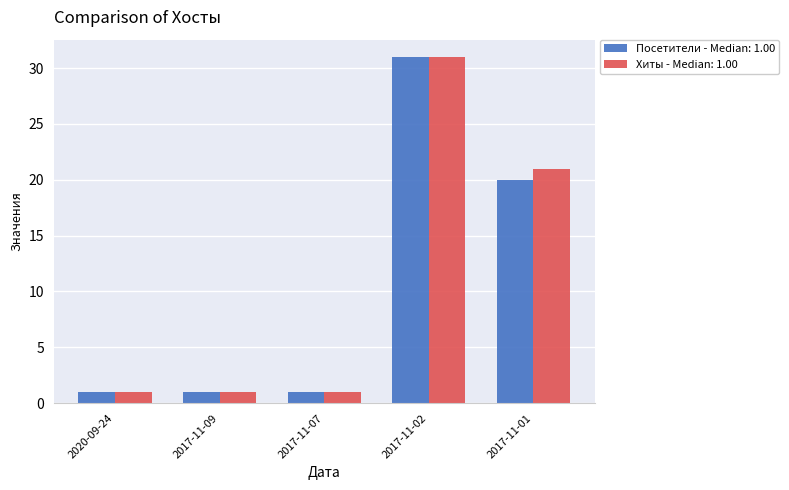

At which category does the chart reach its peak across all series?

2017-11-02